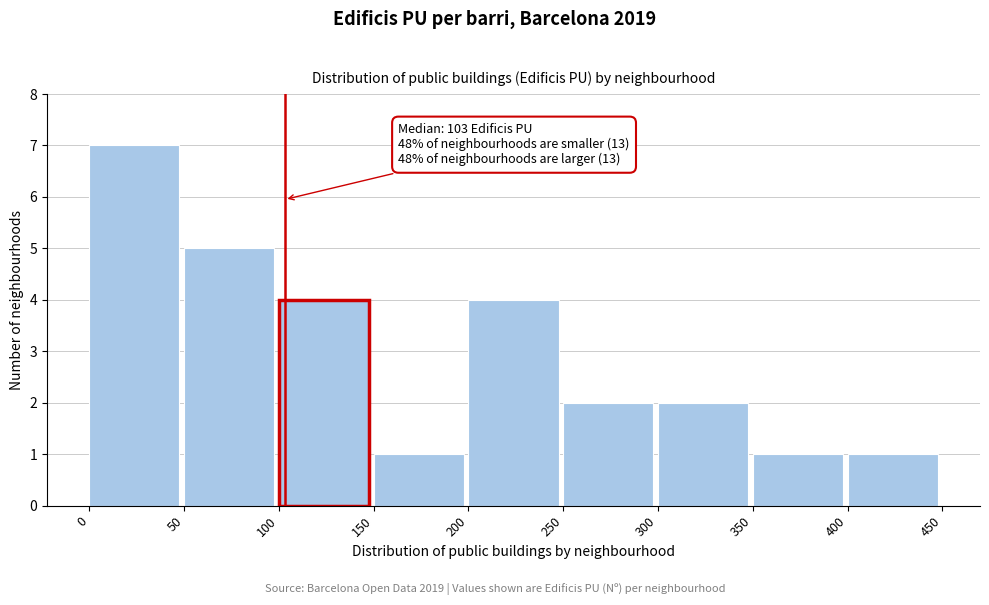

Over which range of the x-axis is the bar tallest?

0 to 50